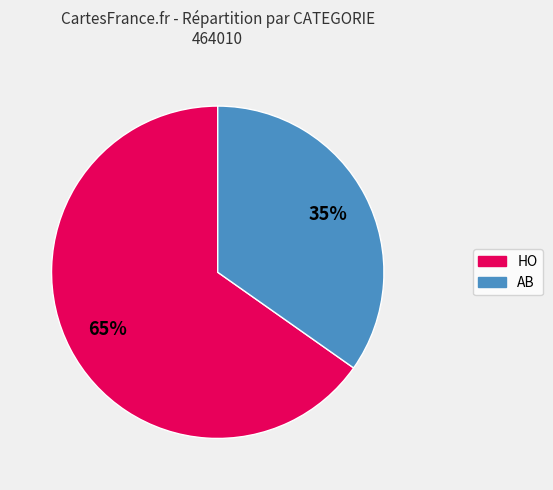

Is there any slice that represents more than half of the pie?

Yes